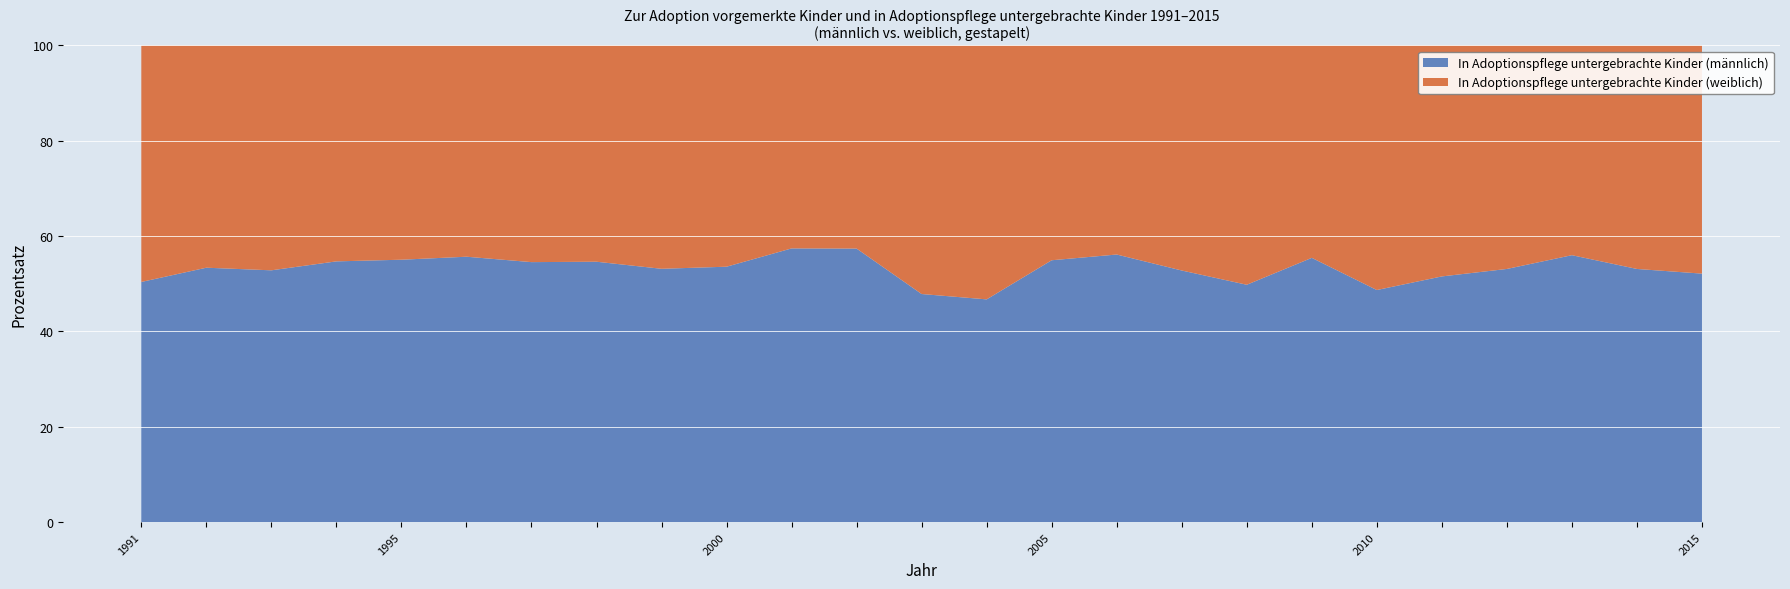

Reading left to right, transcribe all the data shown in this chart.

In Adoptionspflege untergebrachte Kinder (männlich): 1991=262	1992=348	1993=271	1994=221	1995=218	1996=250	1997=192	1998=177	1999=152	2000=142	2001=147	2002=136	2003=145	2004=143	2005=178	2006=160	2007=161	2008=123	2009=158	2010=149	2011=150	2012=145	2013=140	2014=128	2015=110
In Adoptionspflege untergebrachte Kinder (weiblich): 1991=258	1992=304	1993=242	1994=183	1995=178	1996=199	1997=160	1998=147	1999=134	2000=123	2001=109	2002=101	2003=158	2004=163	2005=146	2006=125	2007=144	2008=124	2009=127	2010=157	2011=141	2012=128	2013=110	2014=113	2015=101